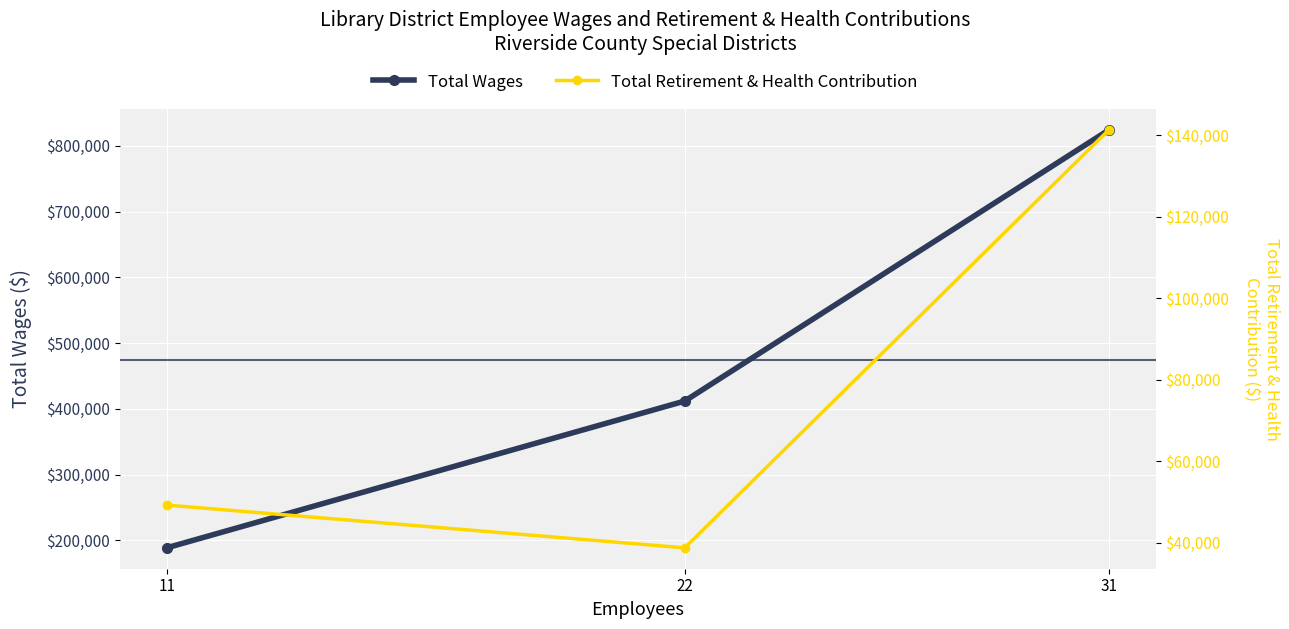

True or false: Total Retirement & Health Contribution has a value of 16080 at 22.

False